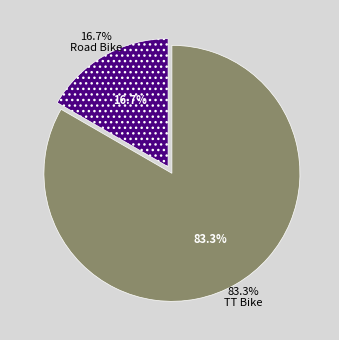

Do TT Bike and Road Bike together represent more than half of the pie?

Yes